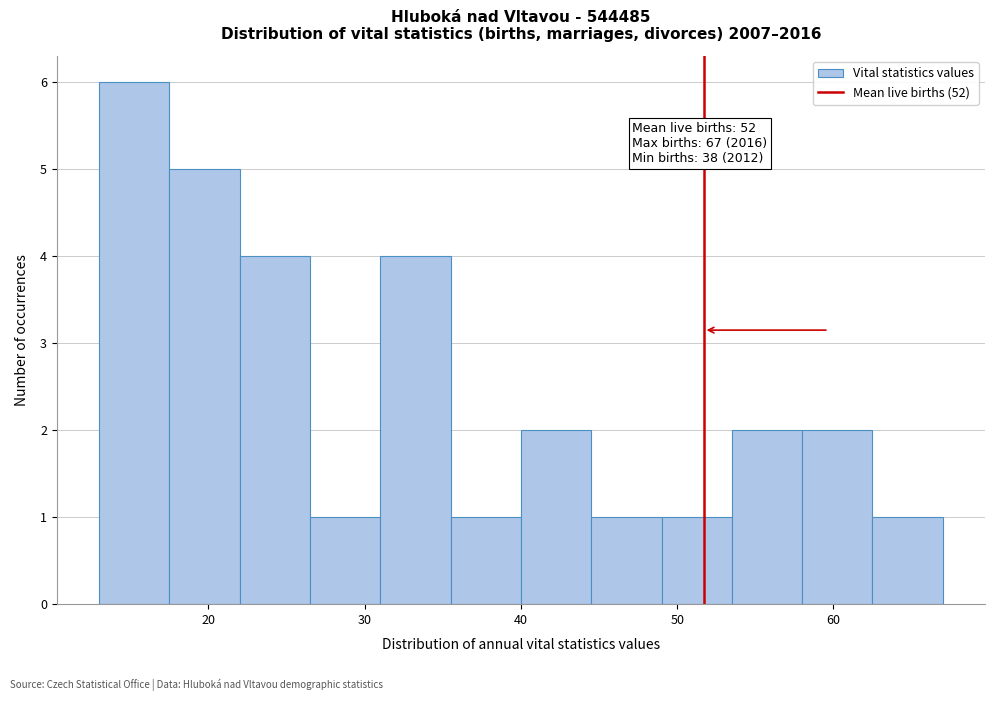

Over which range of the x-axis is the bar tallest?

13.0 to 17.5